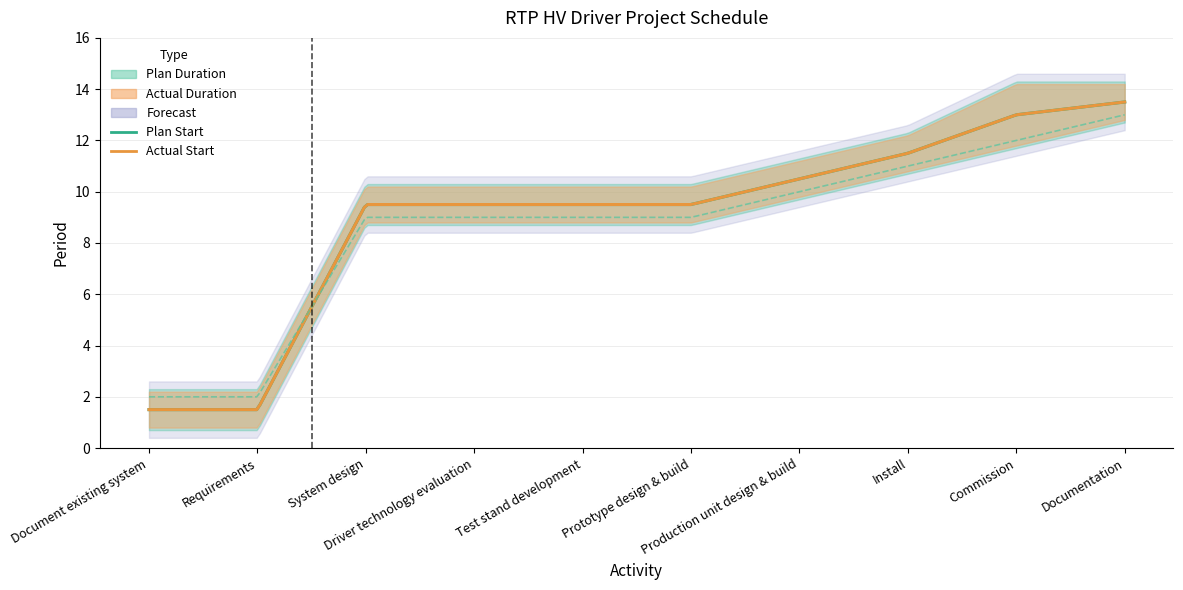

True or false: Percent Complete and Plan Duration intersect in this chart.

False